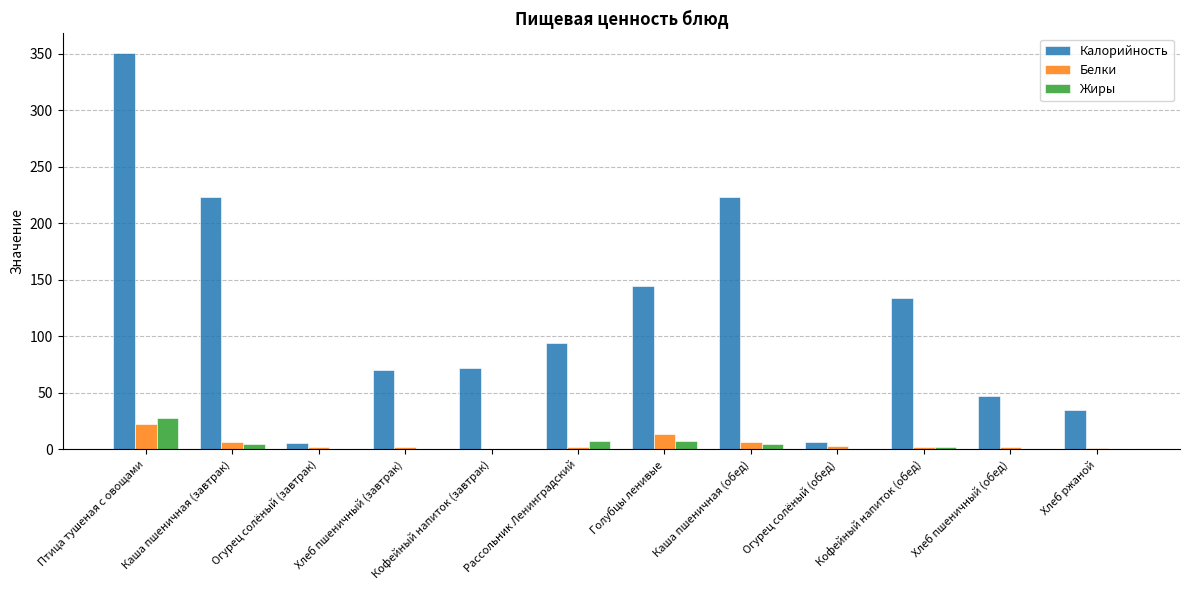

What is the maximum value shown in the chart?

350.4